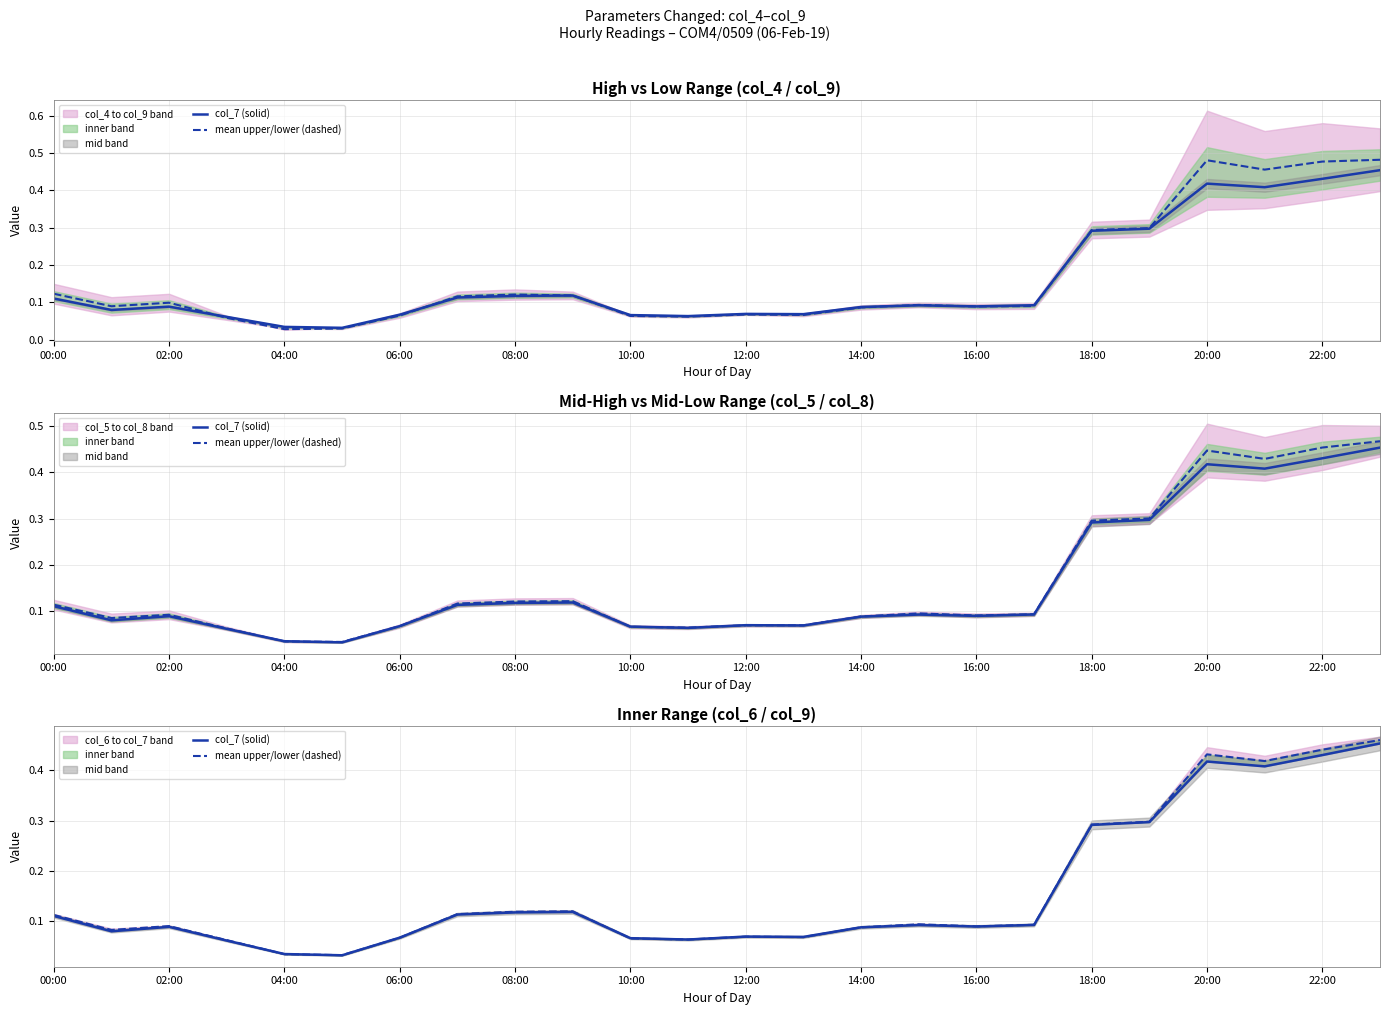

Which series has the largest total across all categories?

mean upper/lower (dashed)